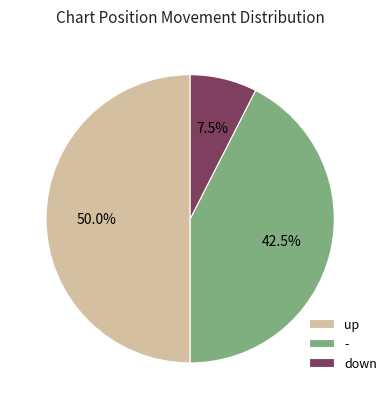

Is it true that - is 1% of the pie?

False